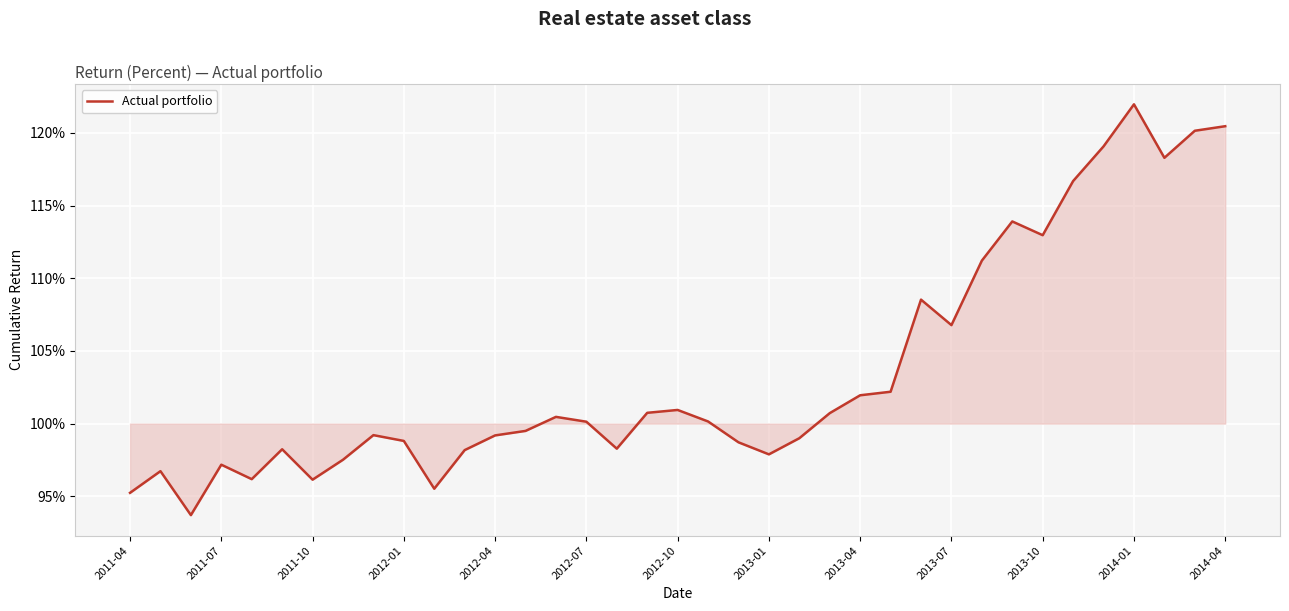

Does the chart have visible grid lines?

Yes